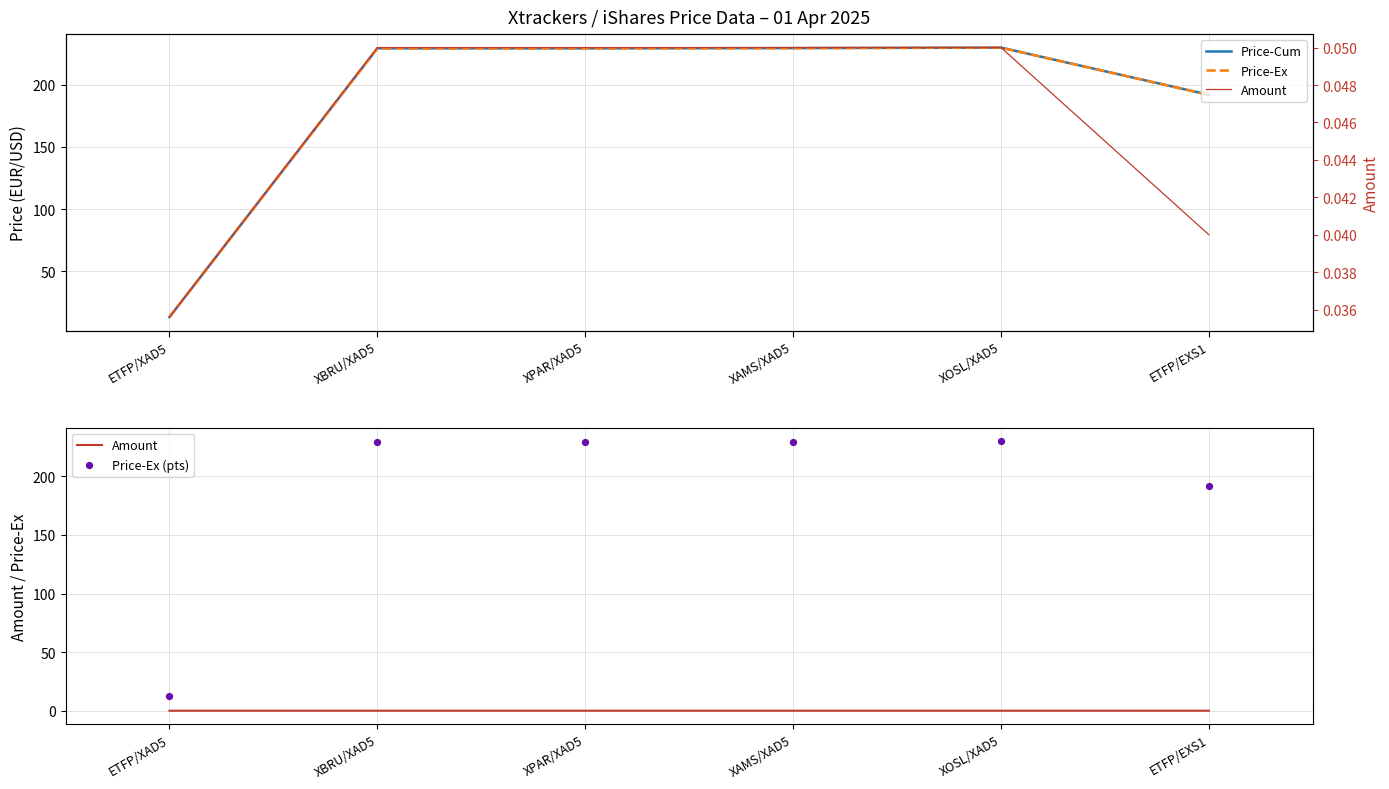

At how many categories does at least one series exceed 119?

5